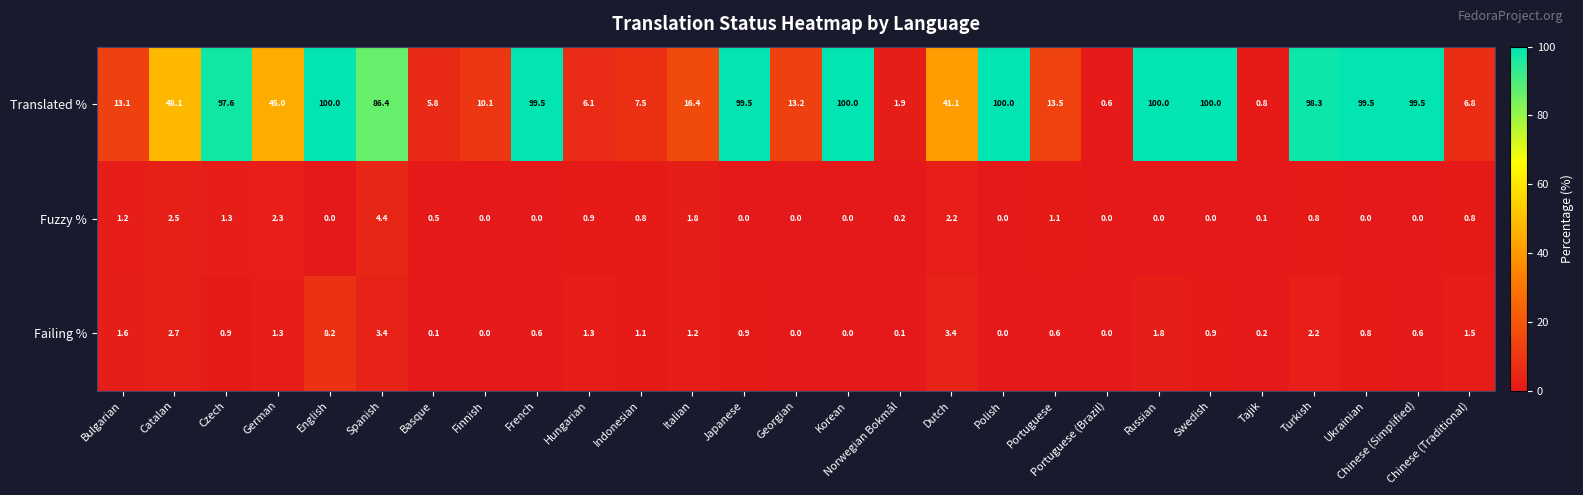

What is the average value of the Translated % series?

52.2